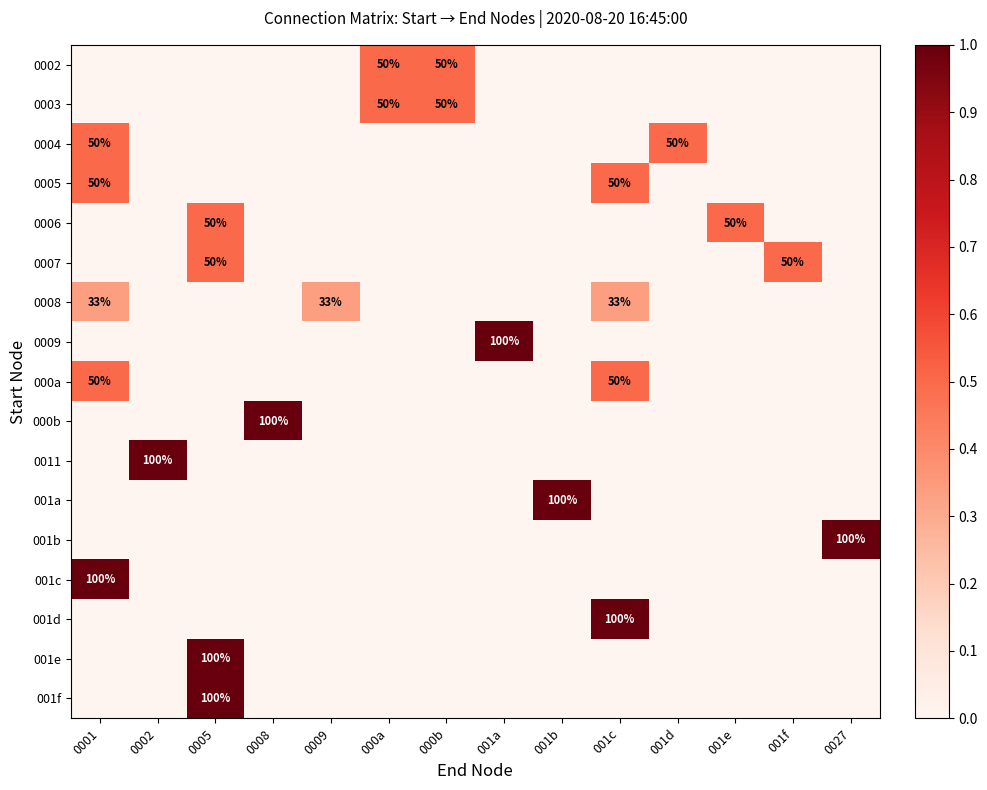

Count the 0007 values in the range 0 to 1.

14